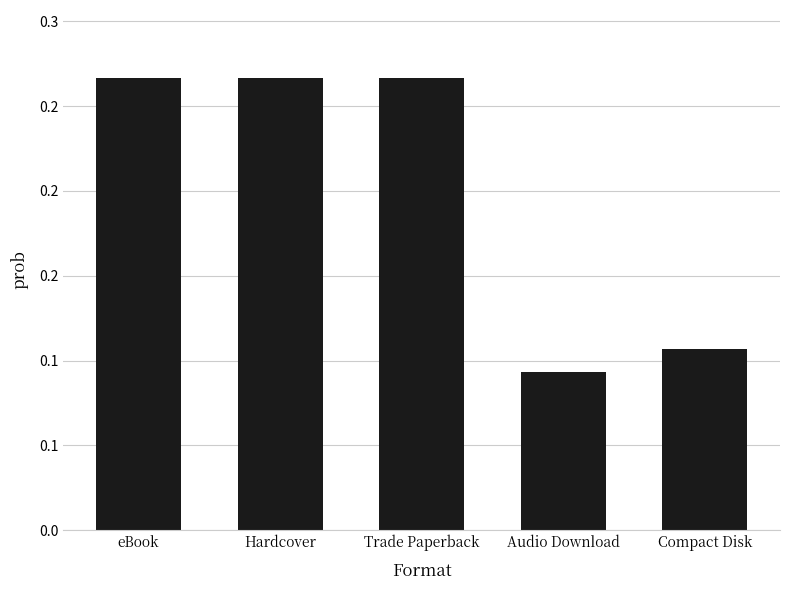

Rank the categories by value from lowest to highest.

Audio Download, Compact Disk, eBook, Hardcover, Trade Paperback